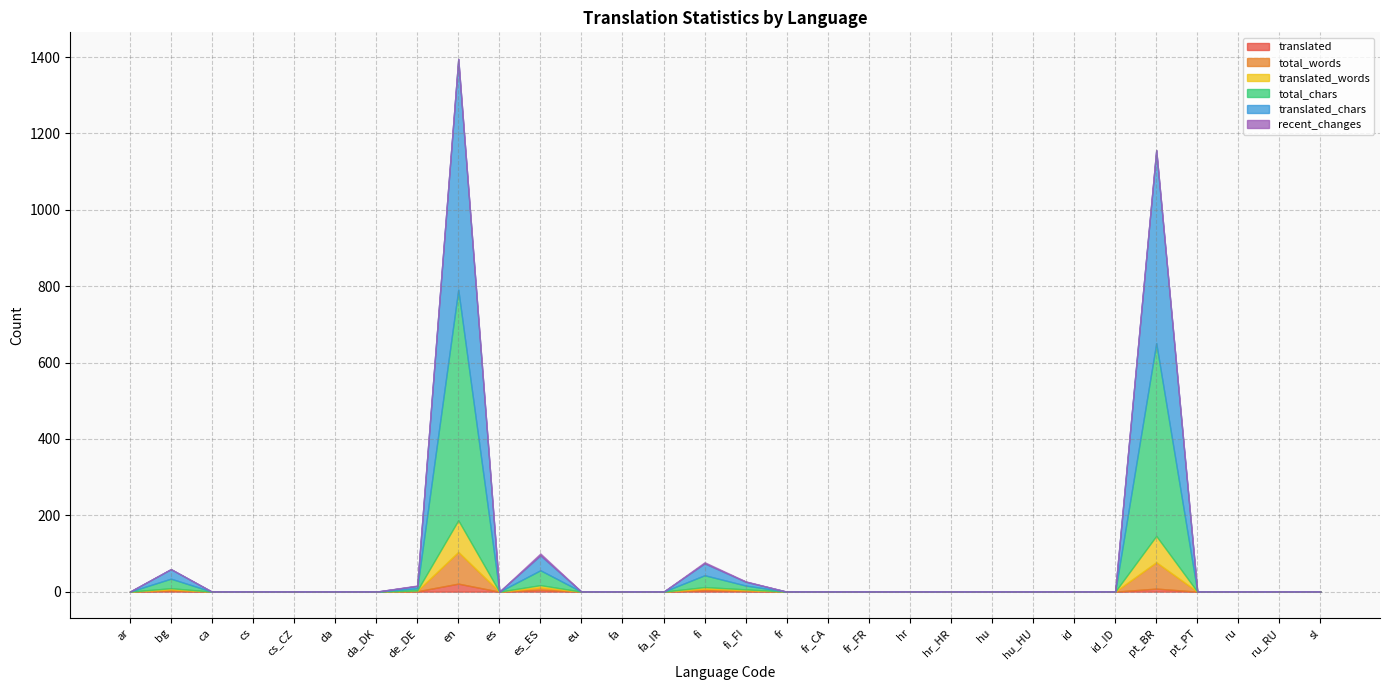

List the series in order of their peak value, lowest first.

recent_changes, translated, total_words, translated_words, total_chars, translated_chars